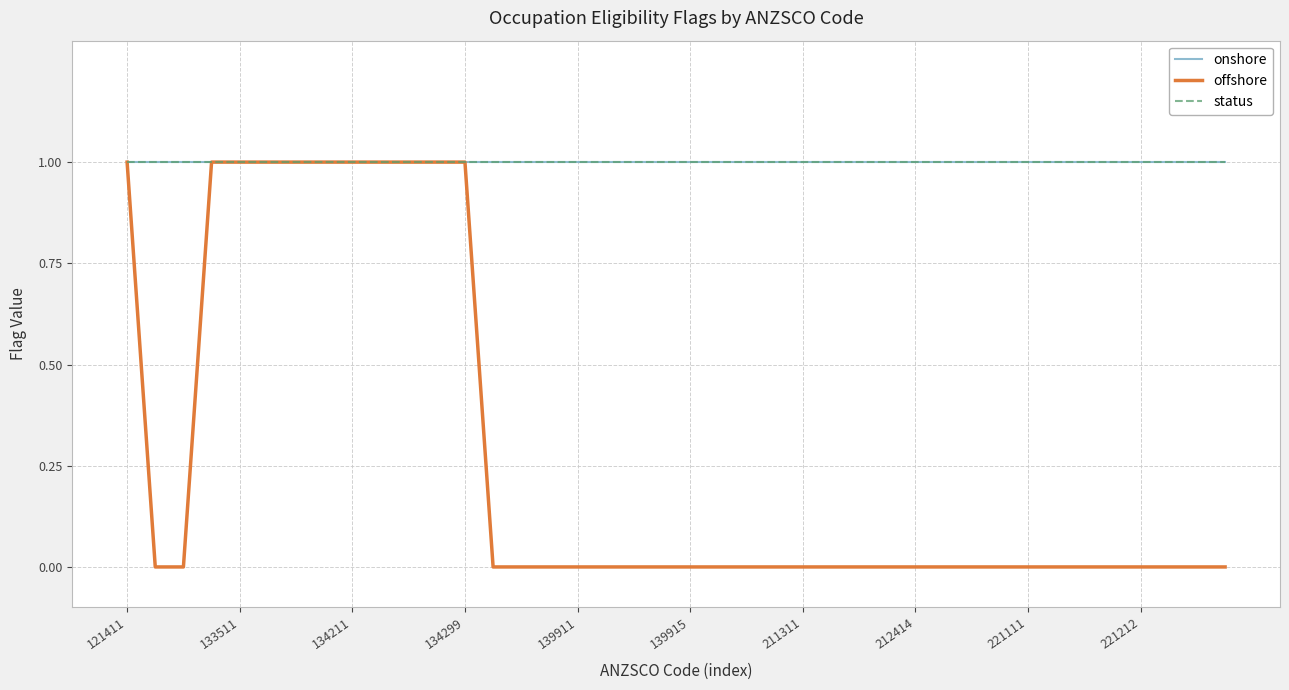

Is this an area chart (filled region under the line)?

No